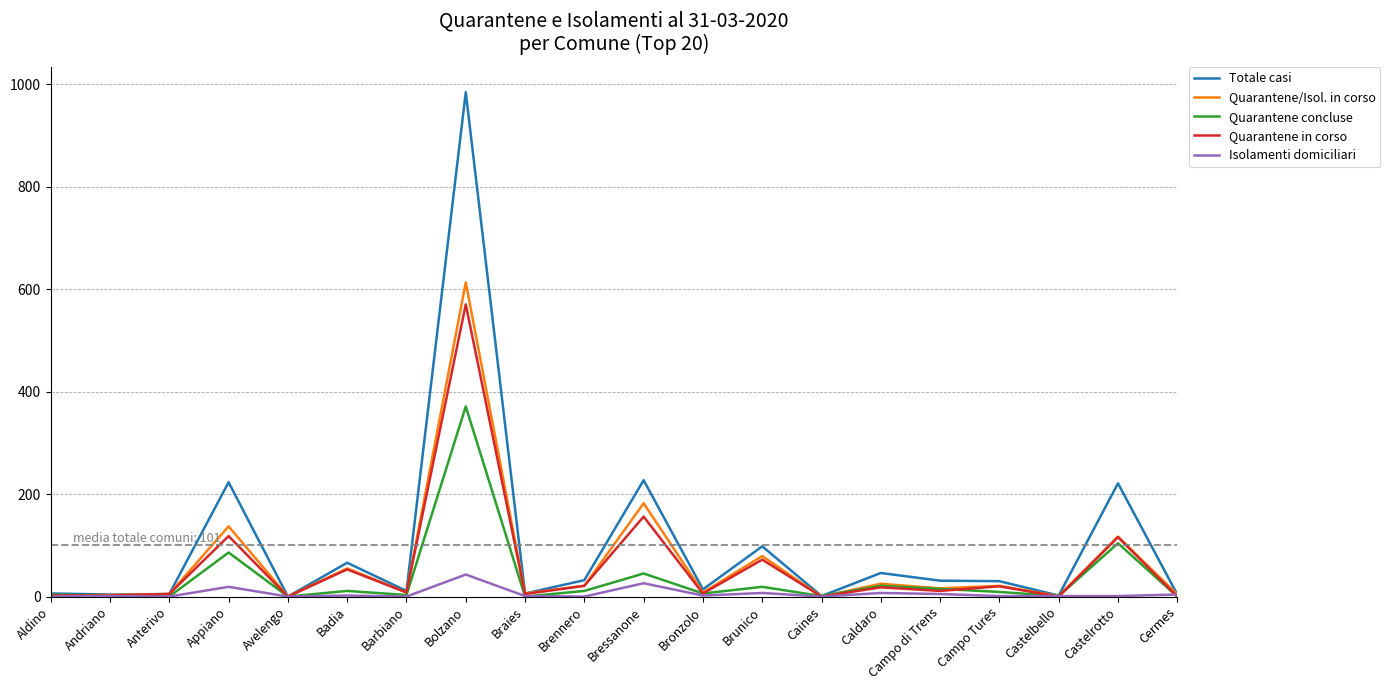

List the series in order of their peak value, highest first.

Totale casi, Quarantene/Isol. in corso, Quarantene in corso, Quarantene concluse, Isolamenti domiciliari